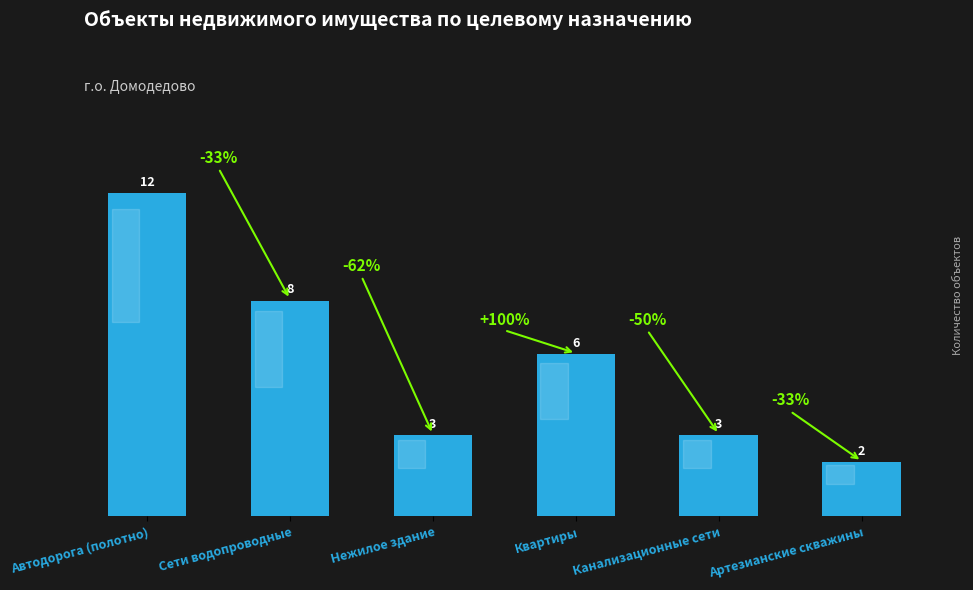

What is the label of the 3rd bar from the right?

Квартиры